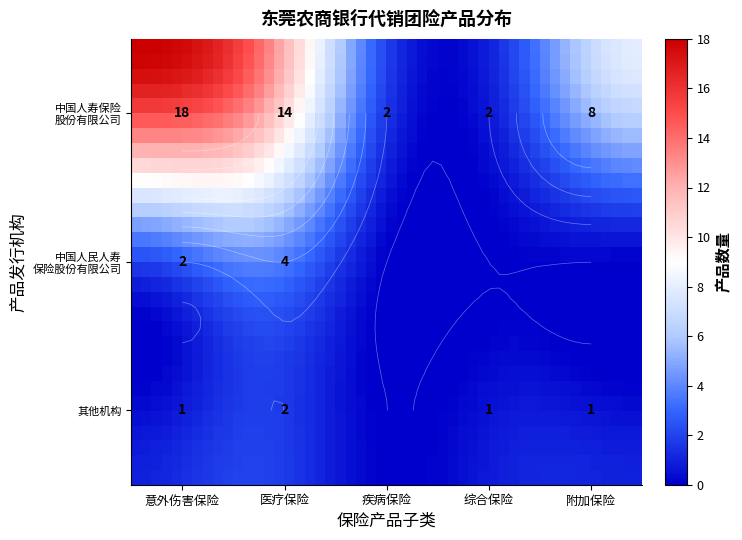

Which series has the largest total across all categories?

中国人寿保险股份有限公司